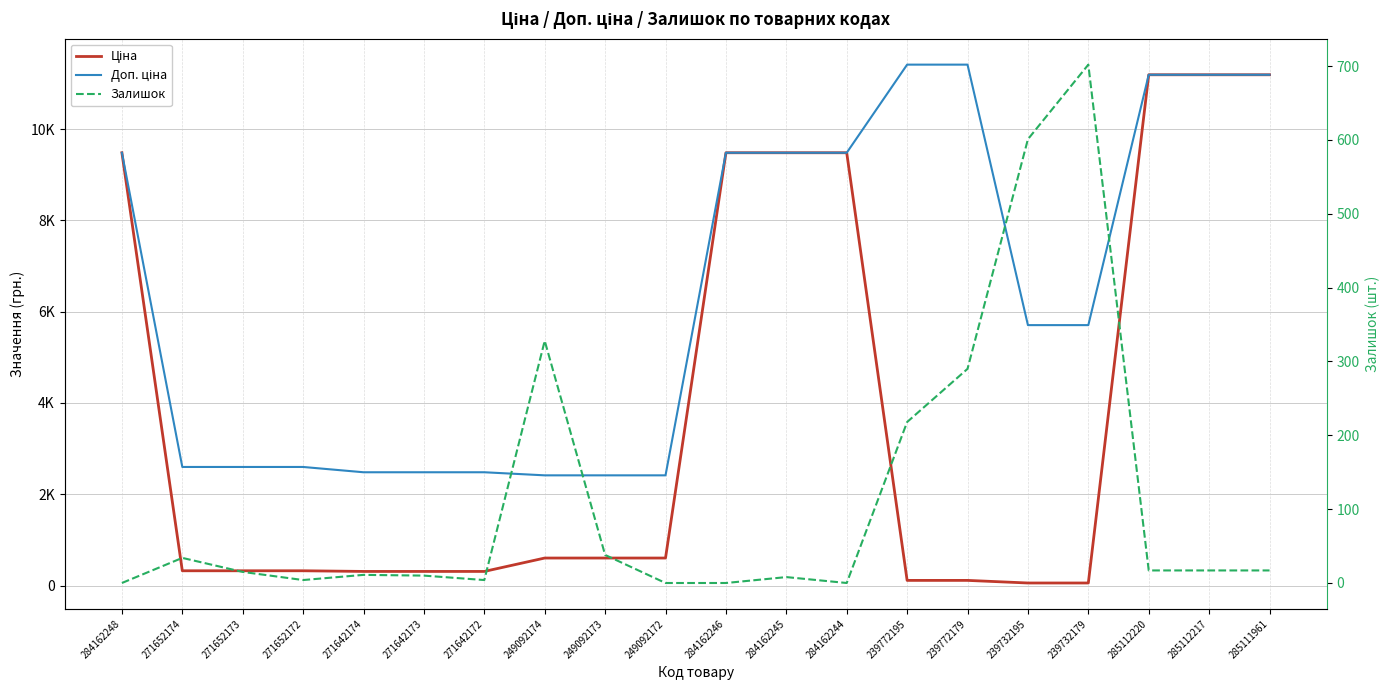

How many data points in Доп. ціна are above 5705?

9